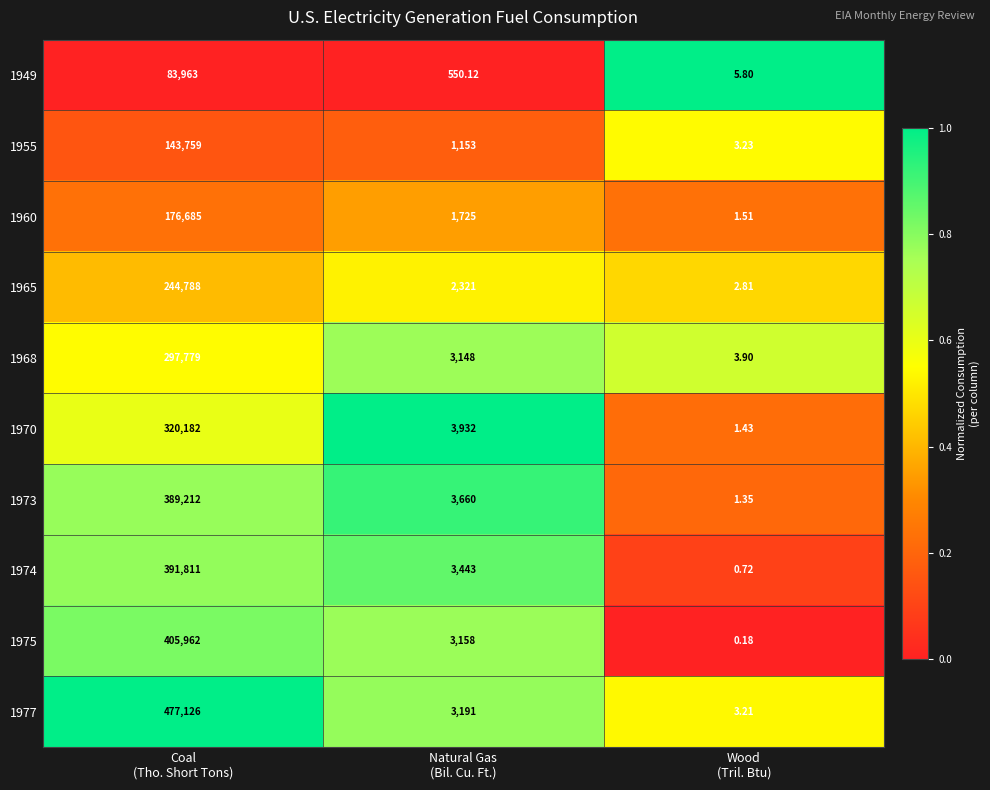

How many data points does each series have?

3